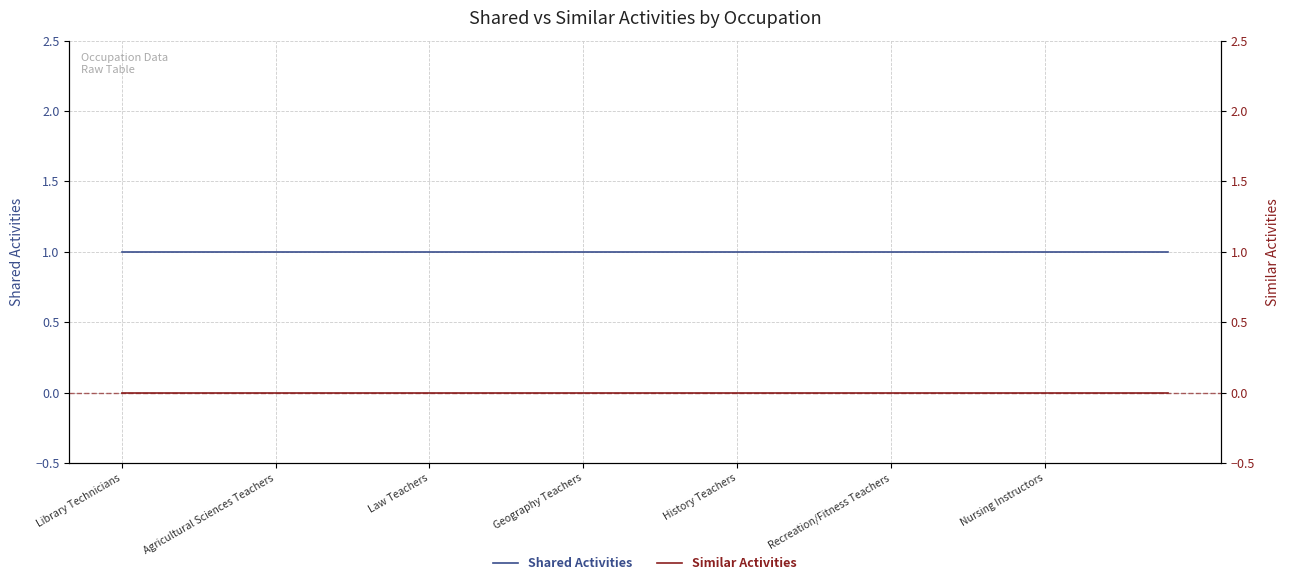

How many lines are shown in the chart?

2